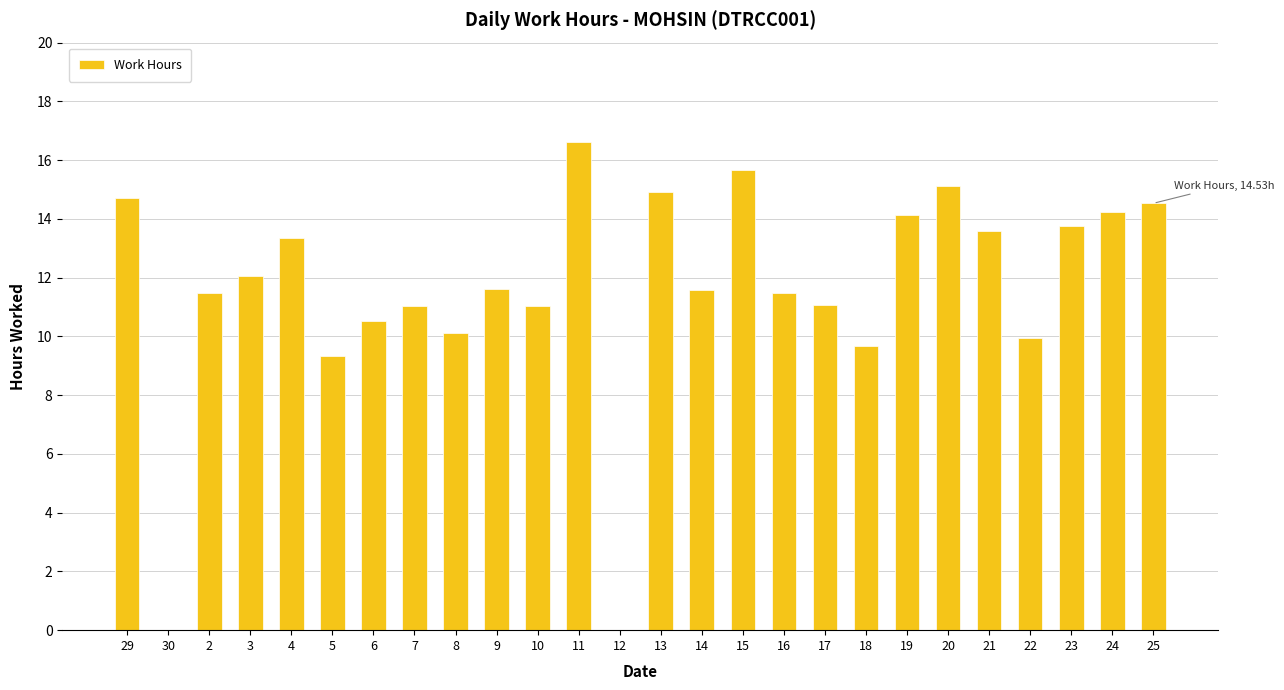

Count the number of data series in this chart.

1